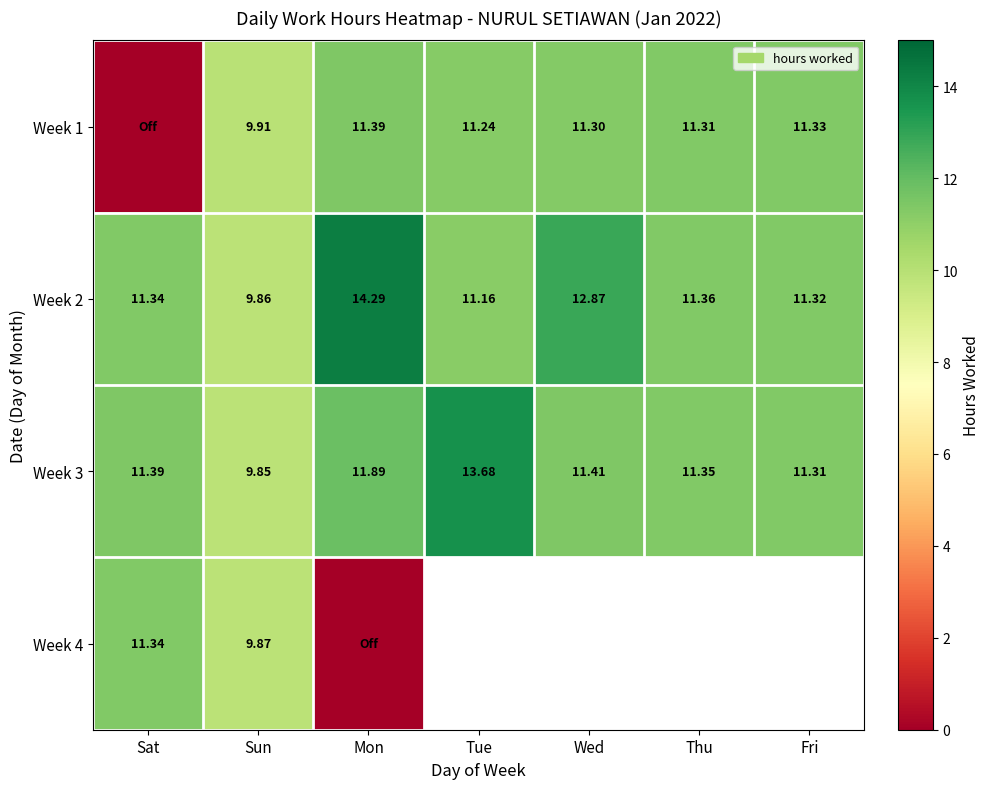

Rank the categories by Week 2 value from lowest to highest.

Sun, Tue, Fri, Sat, Thu, Wed, Mon